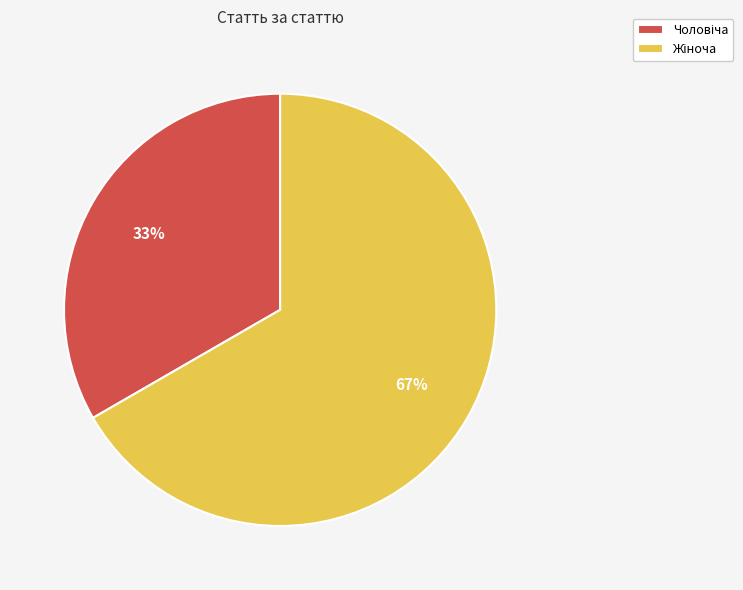

To the nearest percent, what is the average slice percentage?

50%